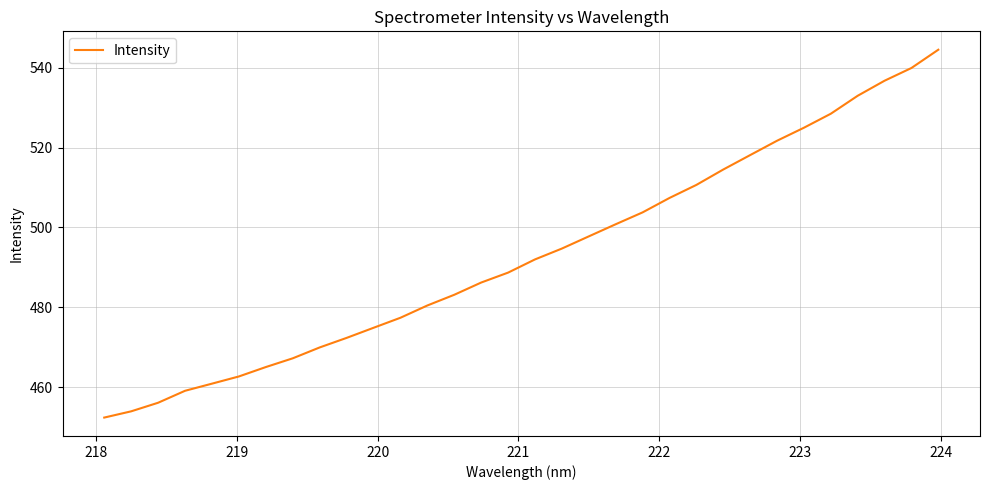

How many values exceed 491?

16